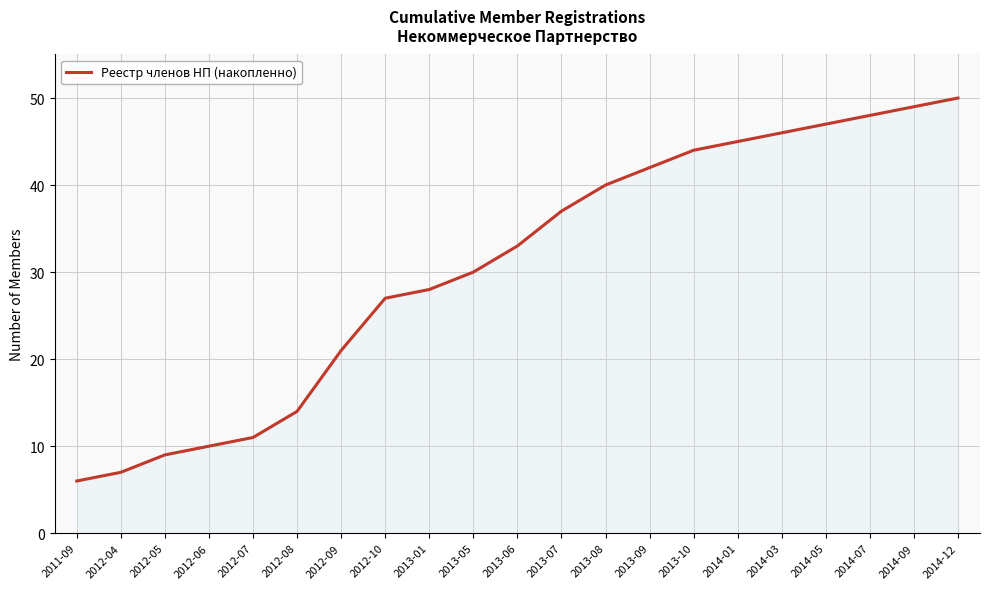

What is the average value?

31